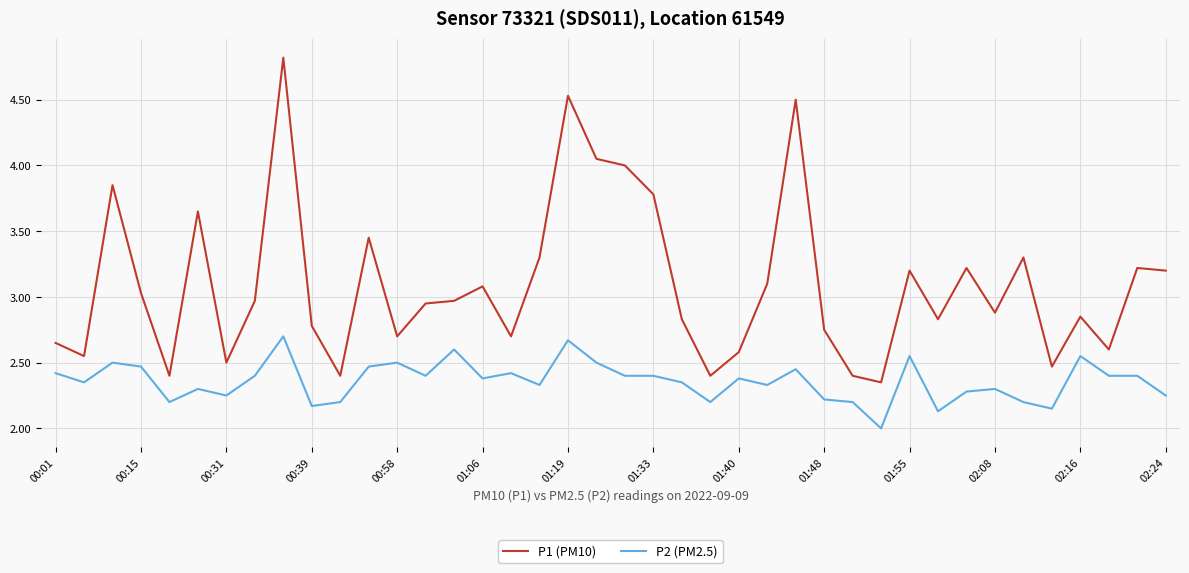

True or false: P2 (PM2.5) and P1 (PM10) cross at least once.

False